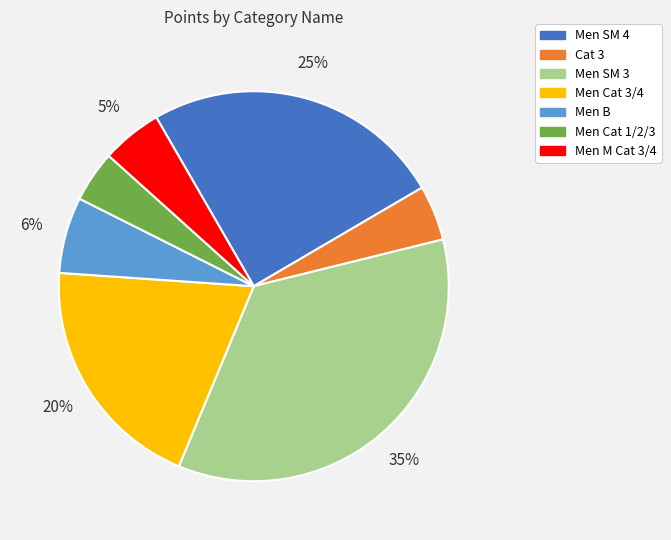

The Men Cat 3/4 slice represents 20% of the pie. True or false?

True